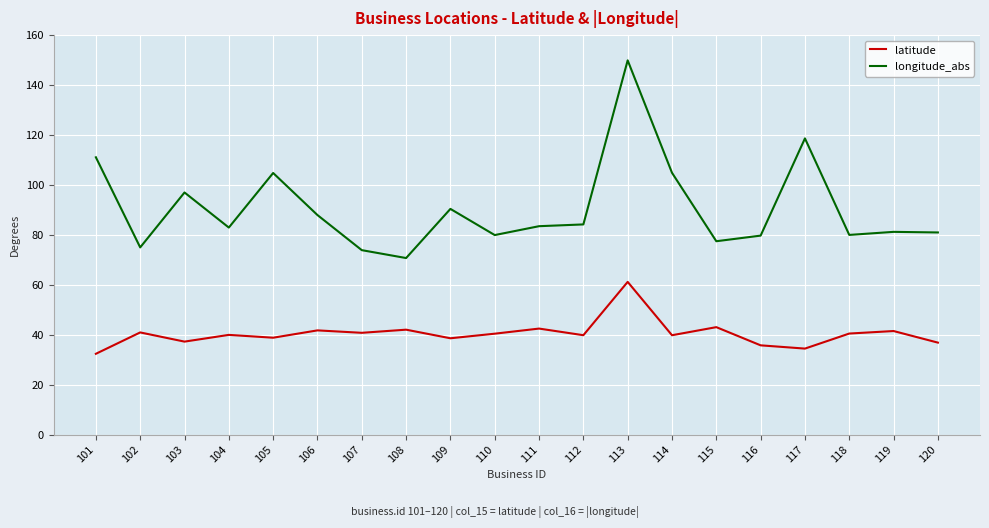

What is the approximate value of latitude at 117?

34.4